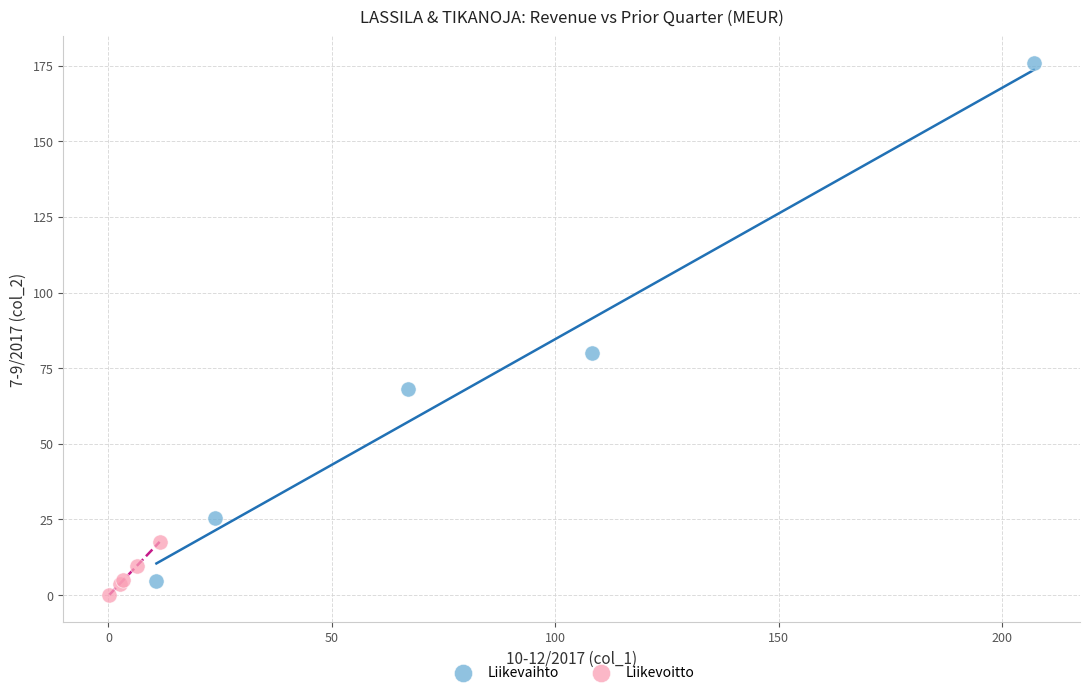

Which series has the largest Y range (max minus min)?

Liikevaihto